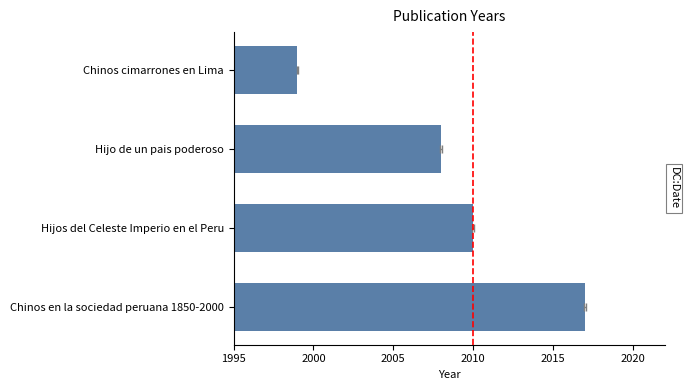

What is the sum of all values?

8034